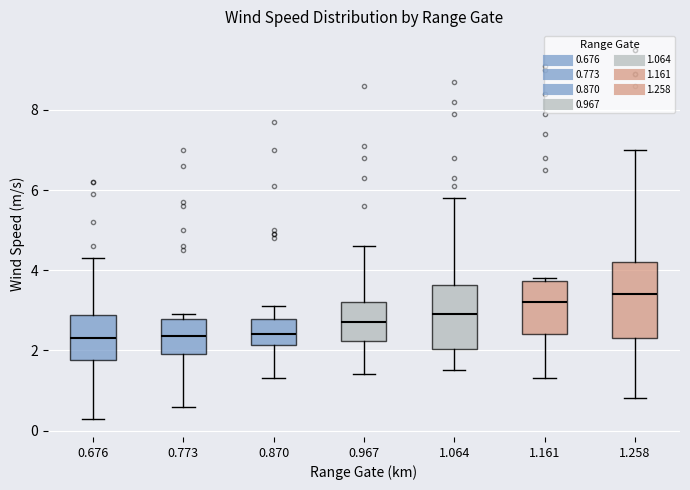

Reading left to right, read every box against the y-axis: the position of its median line, the range the box covers, and the ends of its whiskers. The values are not printed on the chart, so give them approximately, as read against the axis.

0.676: median 2.4, box 1.8 to 2.8, whiskers 0.4 to 4.4
0.773: median 2.4, box 2.0 to 2.8, whiskers 0.6 to 3.0
0.870: median 2.4, box 2.2 to 2.8, whiskers 1.4 to 3.2
0.967: median 2.8, box 2.2 to 3.2, whiskers 1.4 to 4.6
1.064: median 3.0, box 2.0 to 3.6, whiskers 1.6 to 5.8
1.161: median 3.2, box 2.4 to 3.8, whiskers 1.4 to 3.8 (just above the box's upper edge)
1.258: median 3.4, box 2.4 to 4.2, whiskers 0.8 to 7.0